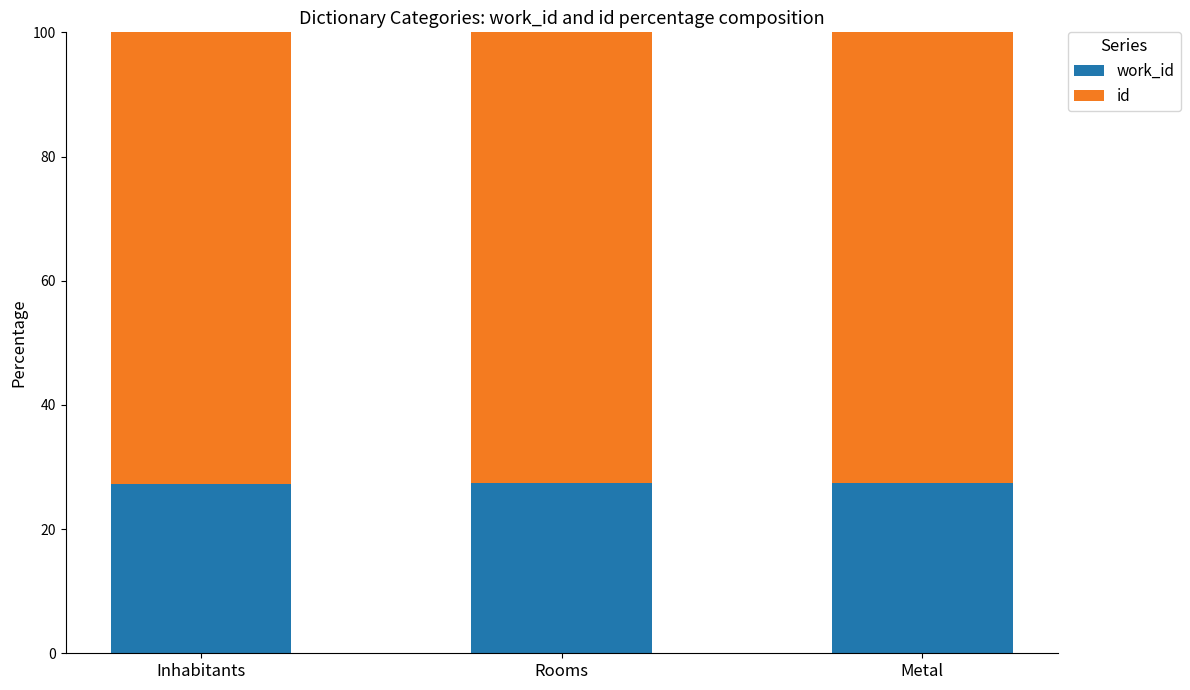

What is the total value across all series at Inhabitants?

100.0